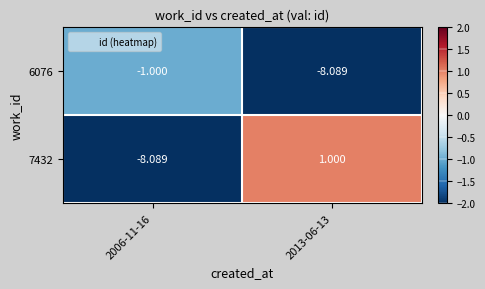

How many values in the 7432 series are below 1?

1